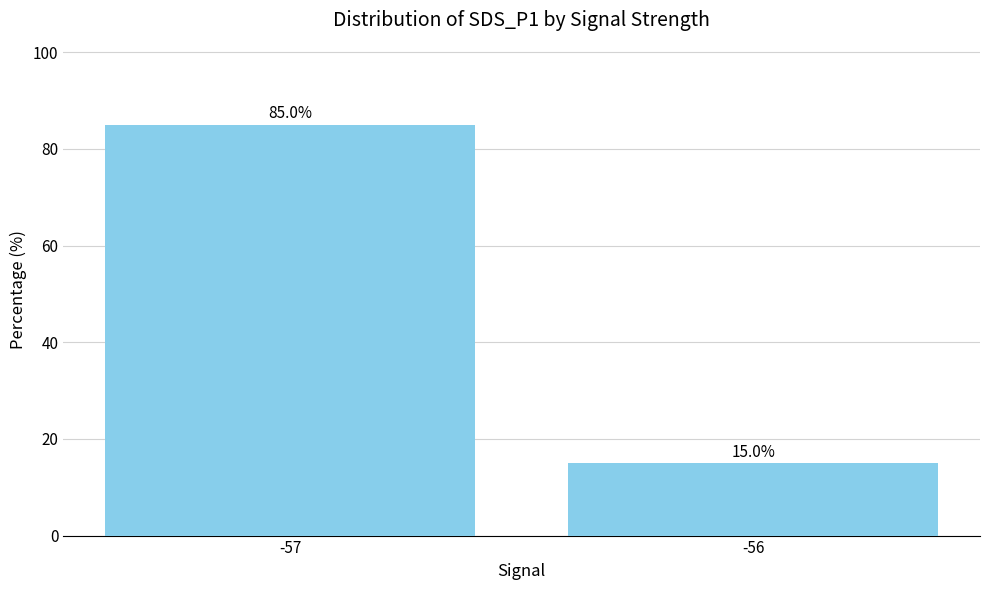

Does the chart contain stacked bars?

No